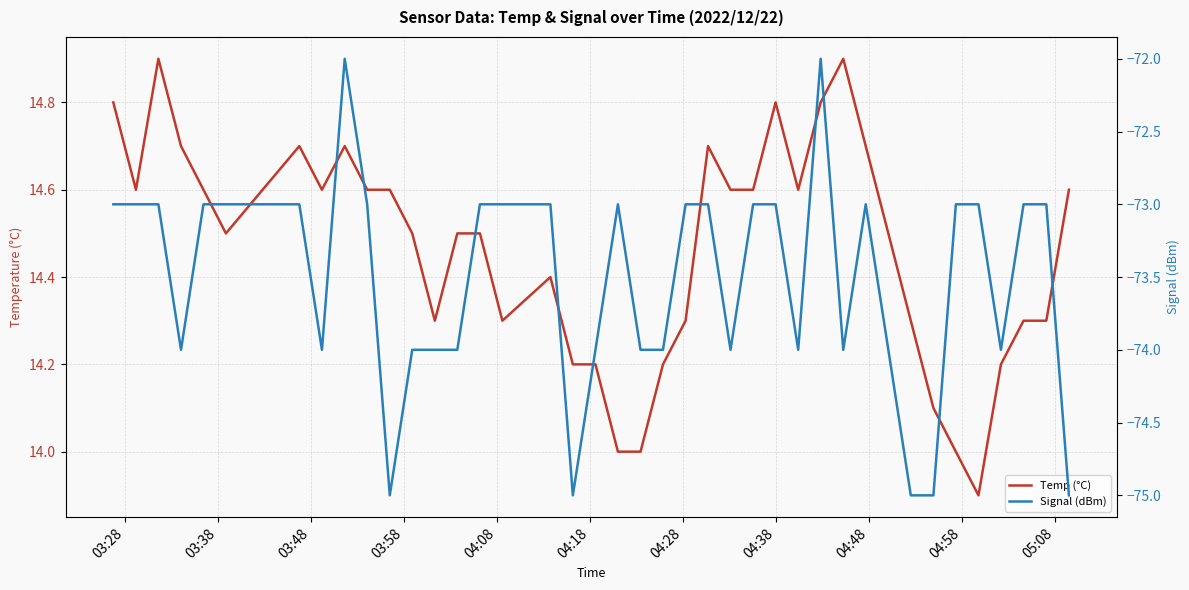

Which category has the lowest value across all series?

05:08